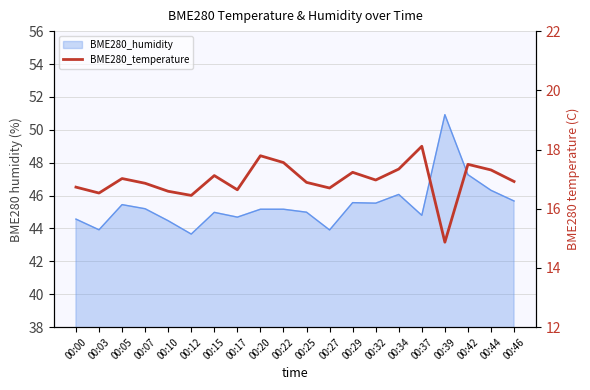

Count the number of categories in the chart.

20